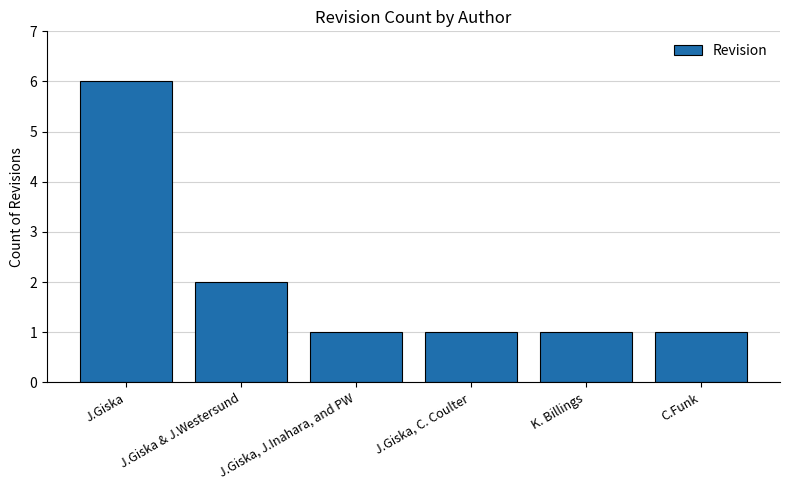

Reading right to left, what are all the values shown in this chart?

1	1	1	1	2	6